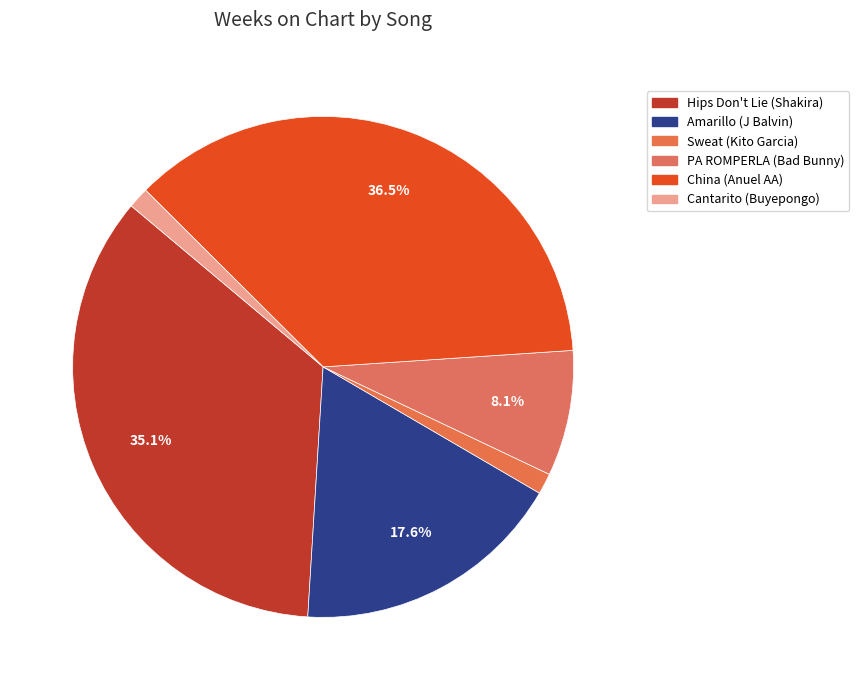

Combined, what portion of the pie is Amarillo (J Balvin) and PA ROMPERLA (Bad Bunny)?

25.7%